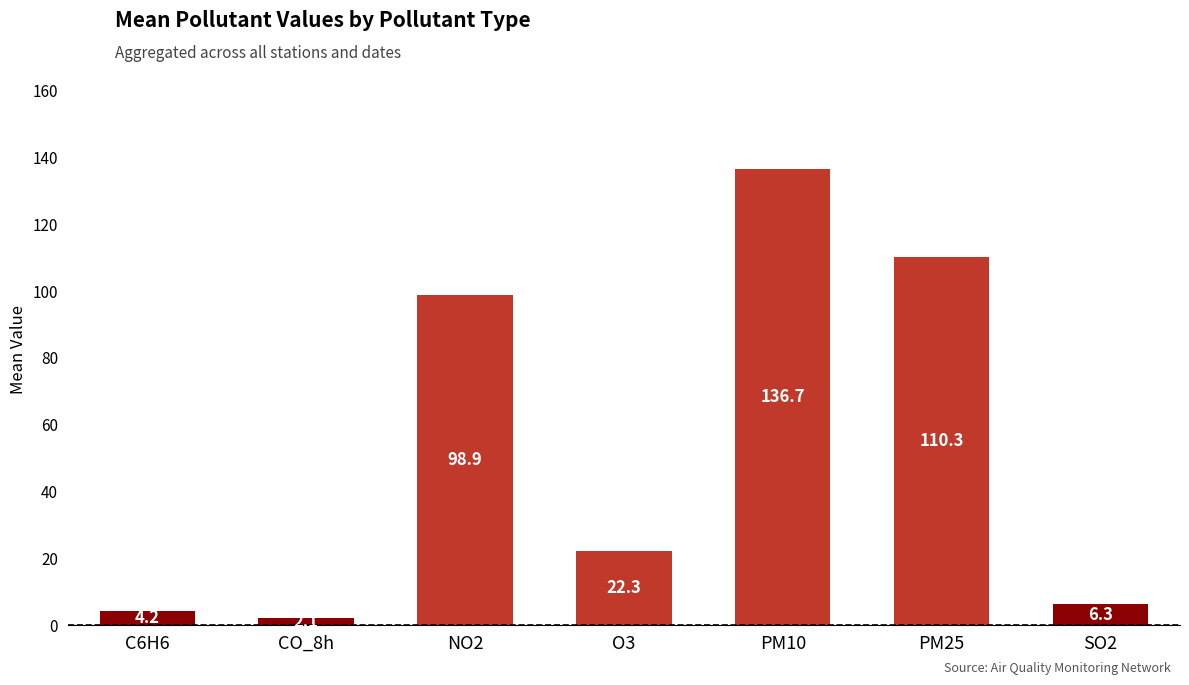

Rank the categories by value from lowest to highest.

CO_8h, C6H6, SO2, O3, NO2, PM25, PM10